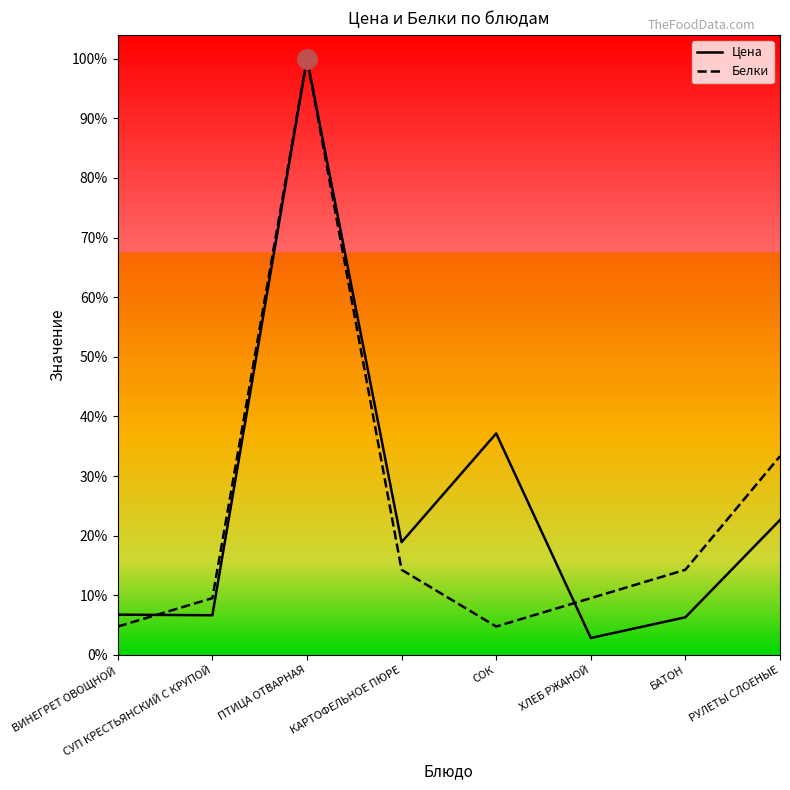

In Белки, how many points are higher than both neighbors (excluding endpoints)?

1